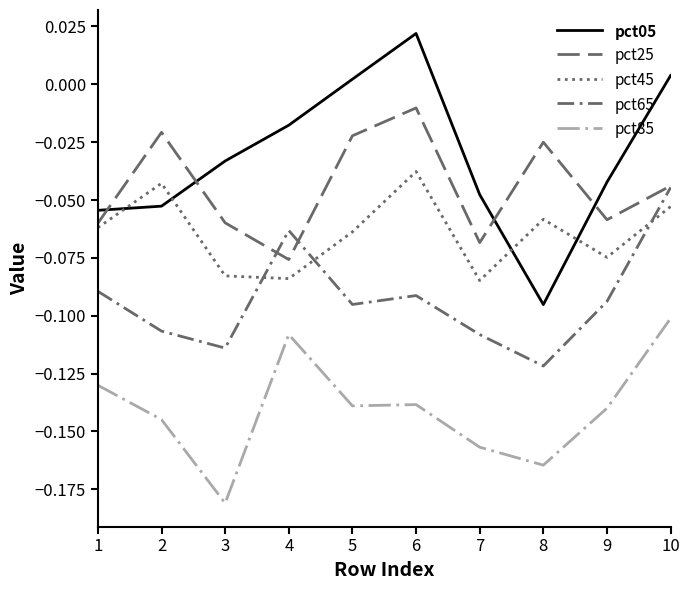

At 4, list the series in order from largest to smallest.

pct05, pct65, pct25, pct45, pct85